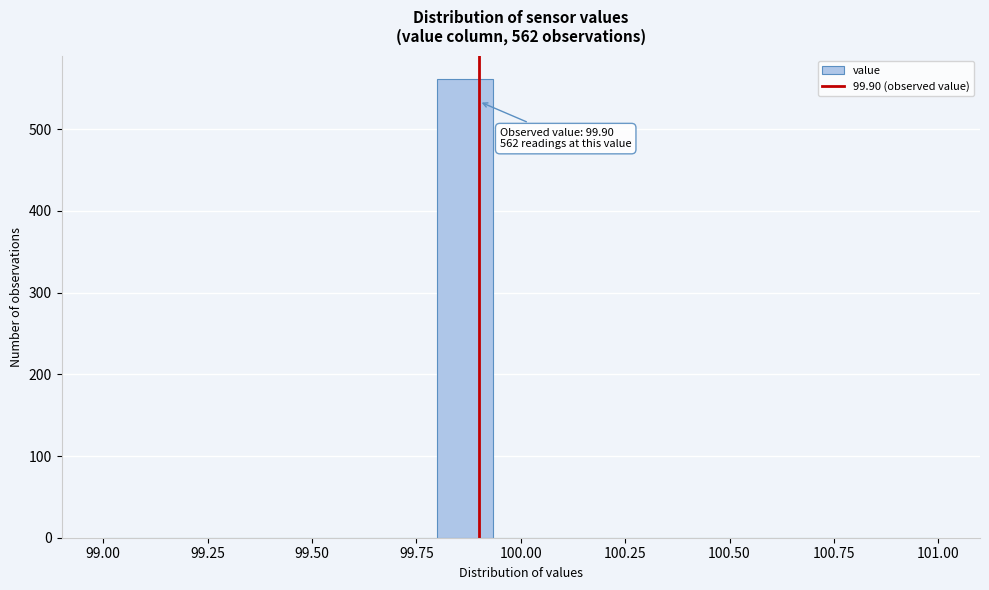

Read against the x-axis, roughly where is the centre of the tallest bar?

99.85